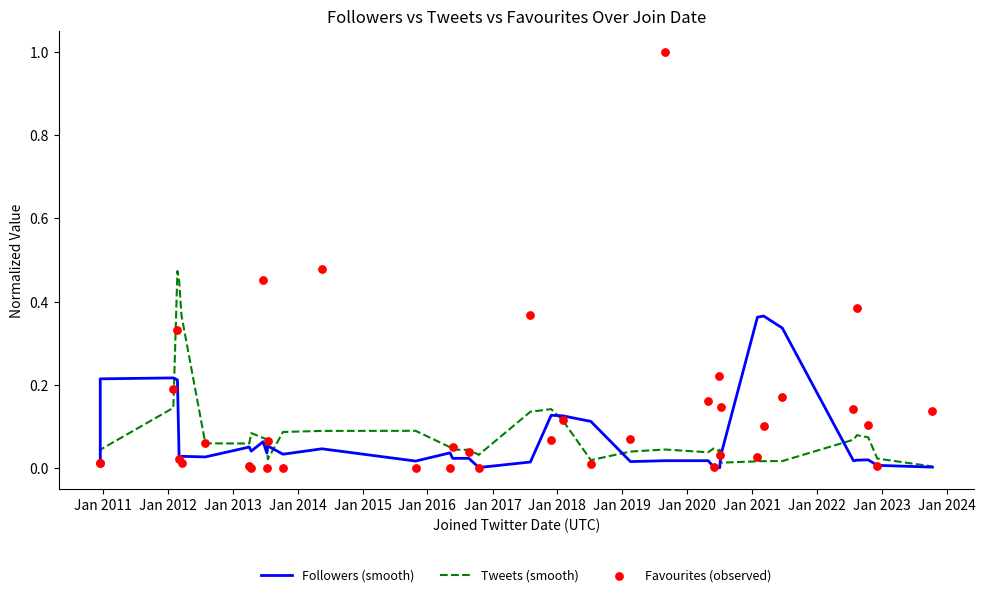

Is the value of Followers (smooth) at 24 greater than the value of Favourites (observed) at 25?

No